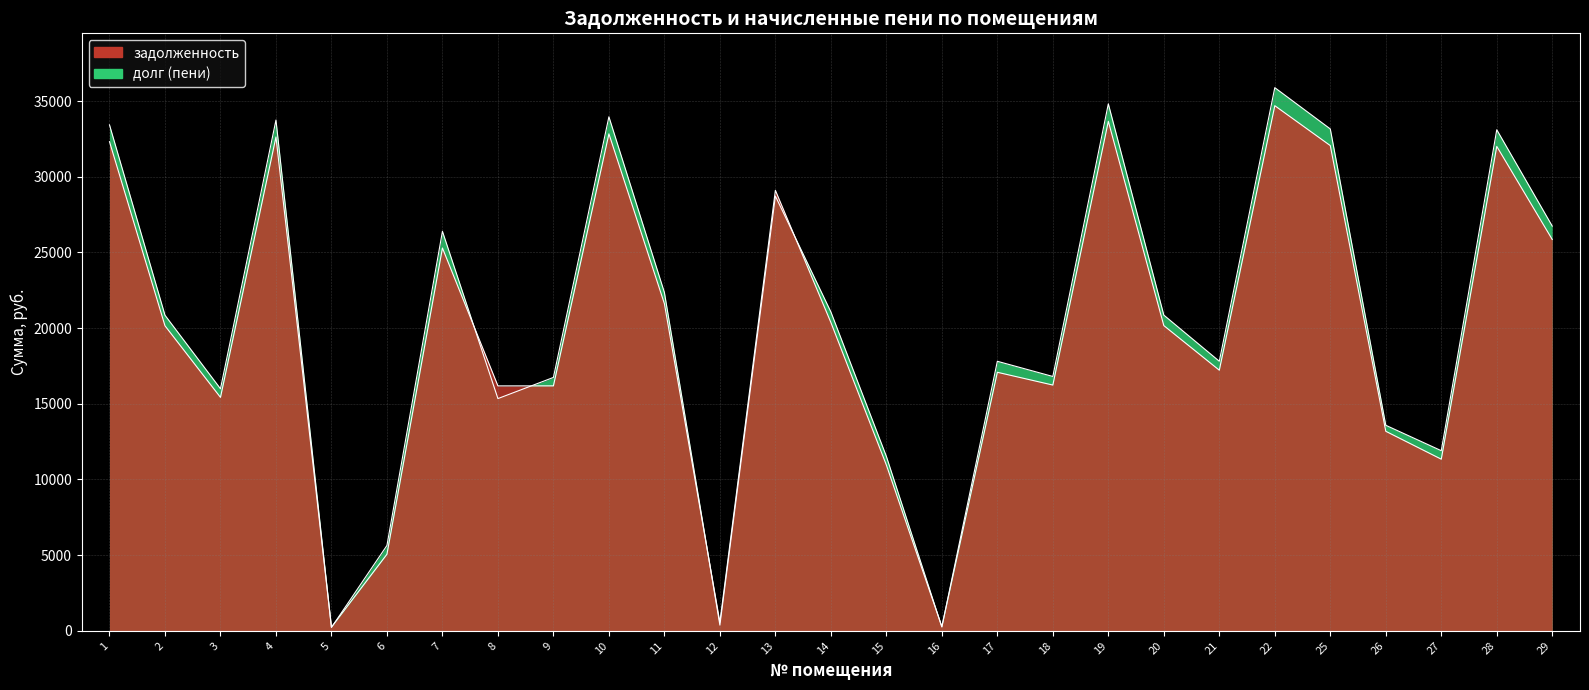

At how many categories does at least one series exceed 13236?

21